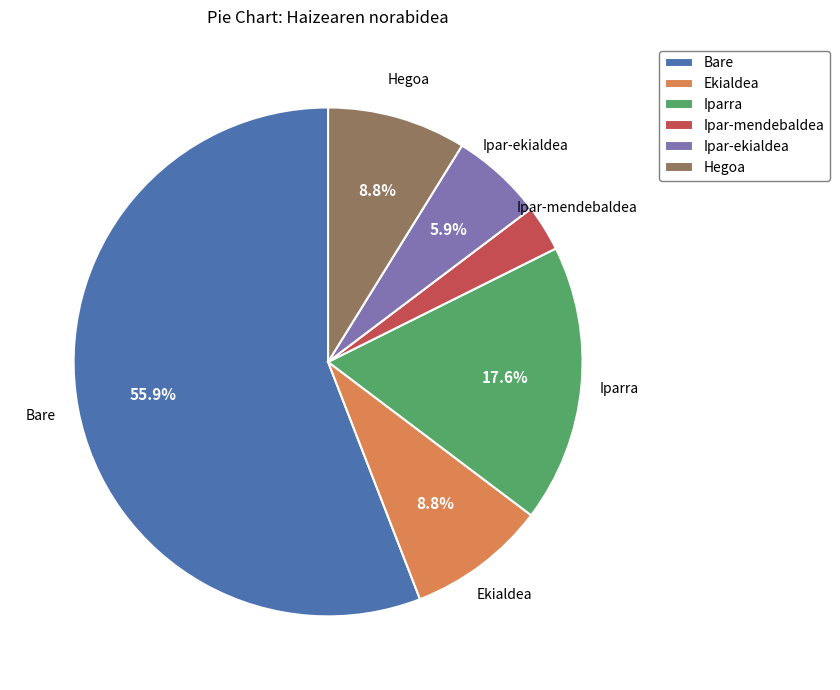

What is the smallest slice in the pie chart?

Ipar-mendebaldea